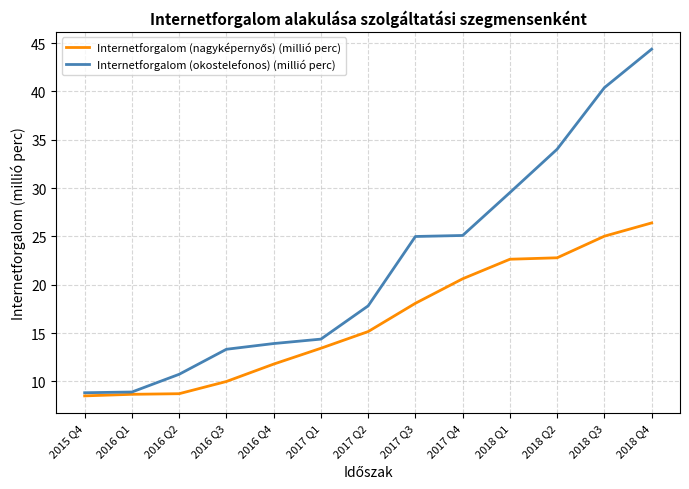

What is the total value across all series at 2016 Q2?

19.5